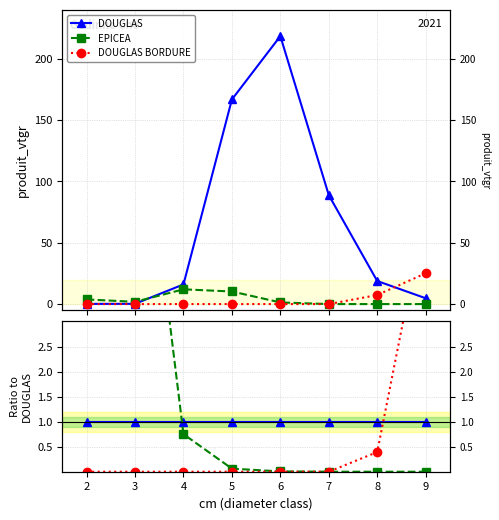

Reading left to right, extract all data points from this chart.

DOUGLAS: 1.0	1.0	1.0	1.0	1.0	1.0	1.0	1.0
EPICEA: 25.9	8.6	0.8	0.1	0.0	0.0	0.0	0.0
DOUGLAS BORDURE: 0.0	0.0	0.0	0.0	0.0	0.0	0.4	5.3